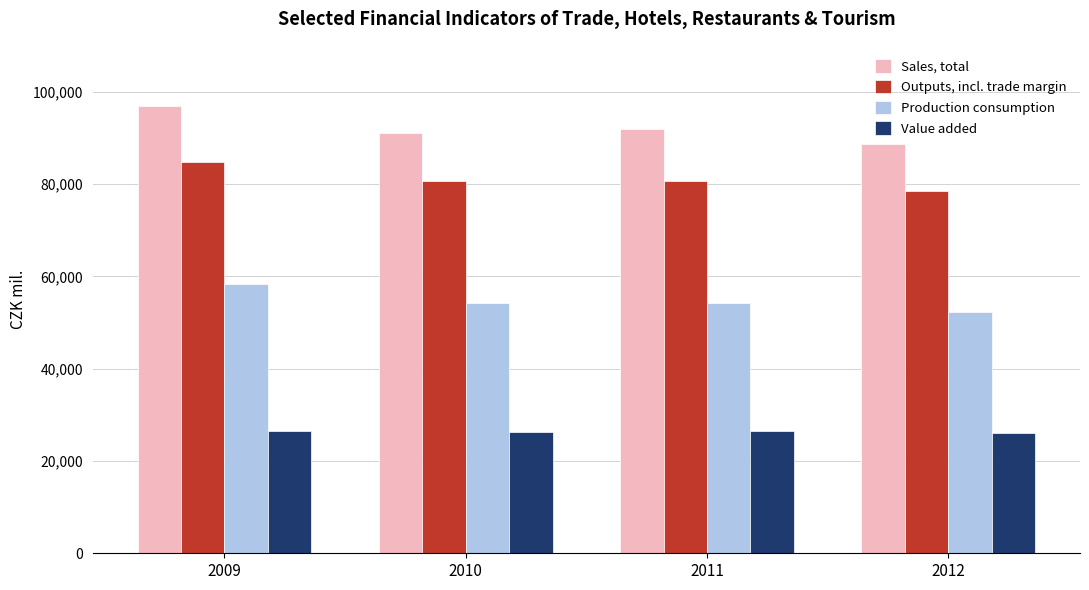

List the series in order of their overall mean, lowest first.

Value added, Production consumption, Outputs, incl. trade margin, Sales, total